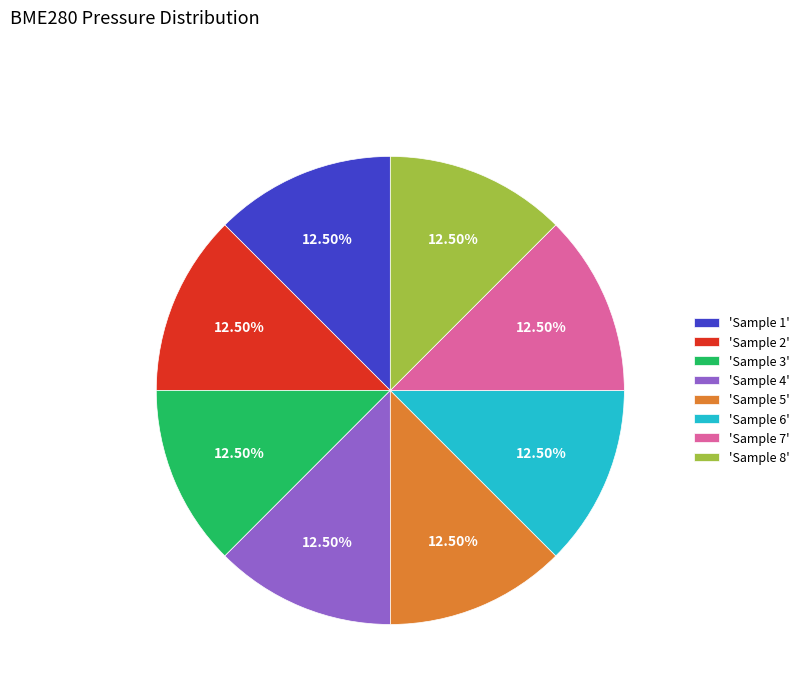

Is there any slice that represents more than half of the pie?

No